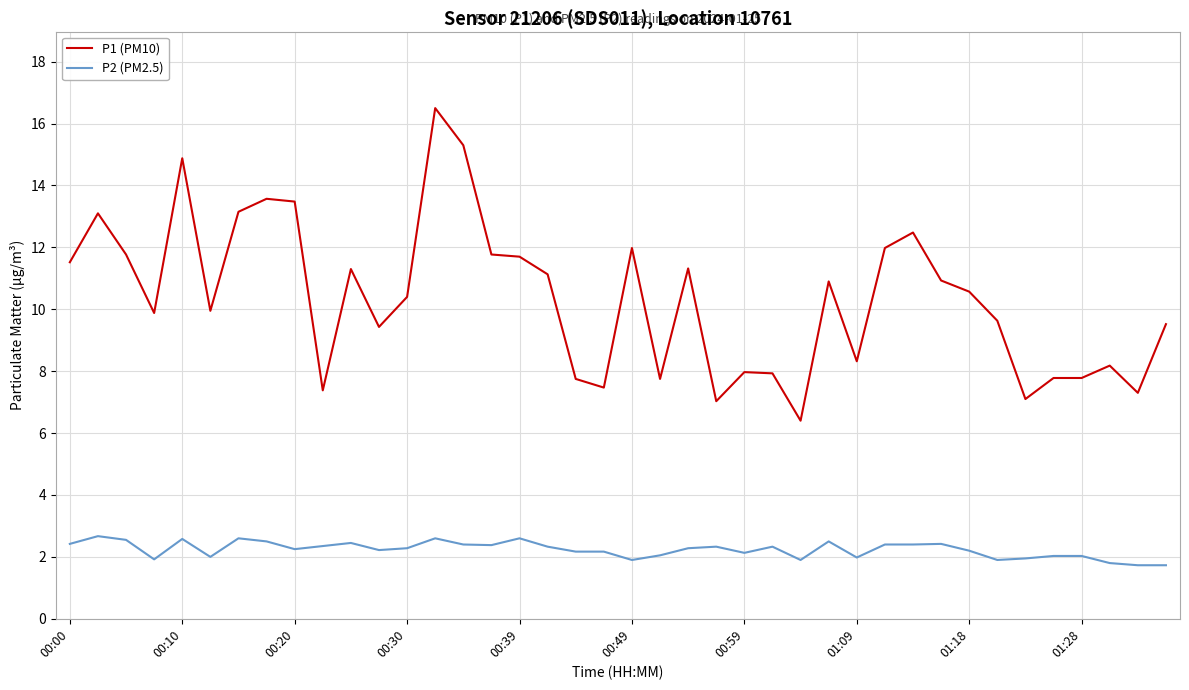

Which series has the largest range (max minus min)?

P1 (PM10)